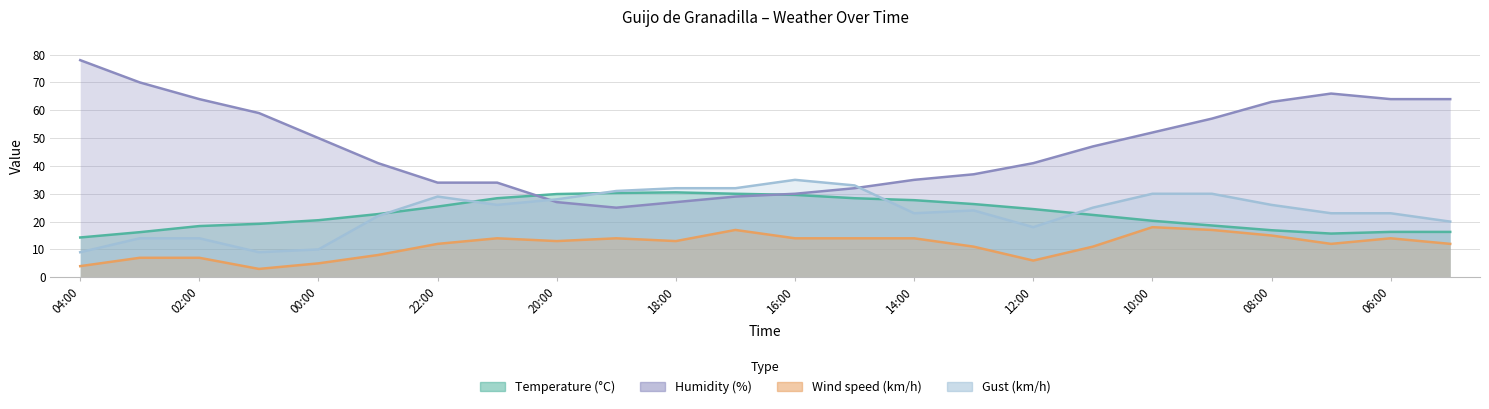

At how many categories does at least one series exceed 57?

8